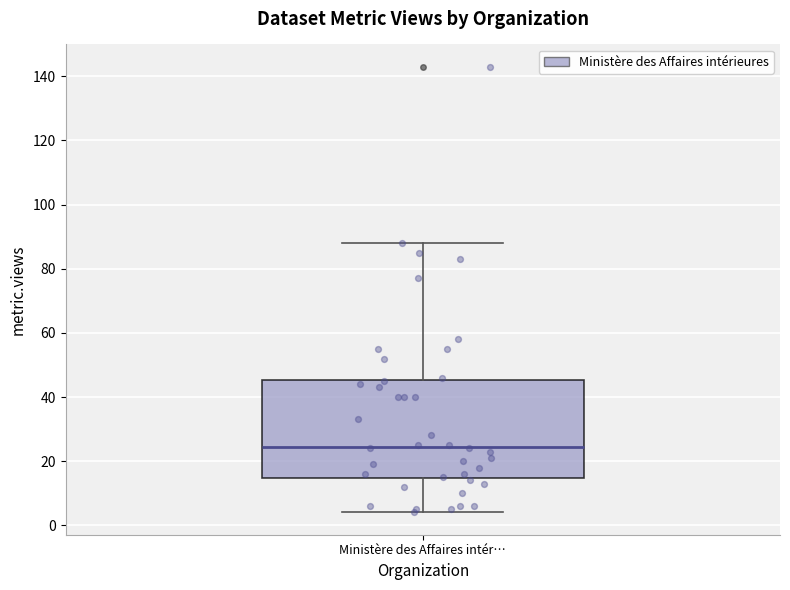

Transcribe this box plot: give where the median line is, the range the box spans, and where the two whiskers end, as read against the y-axis. The values are not printed on the chart, so give them approximately, as read against the axis.

median 24, box 14 to 46, whiskers 4 to 88